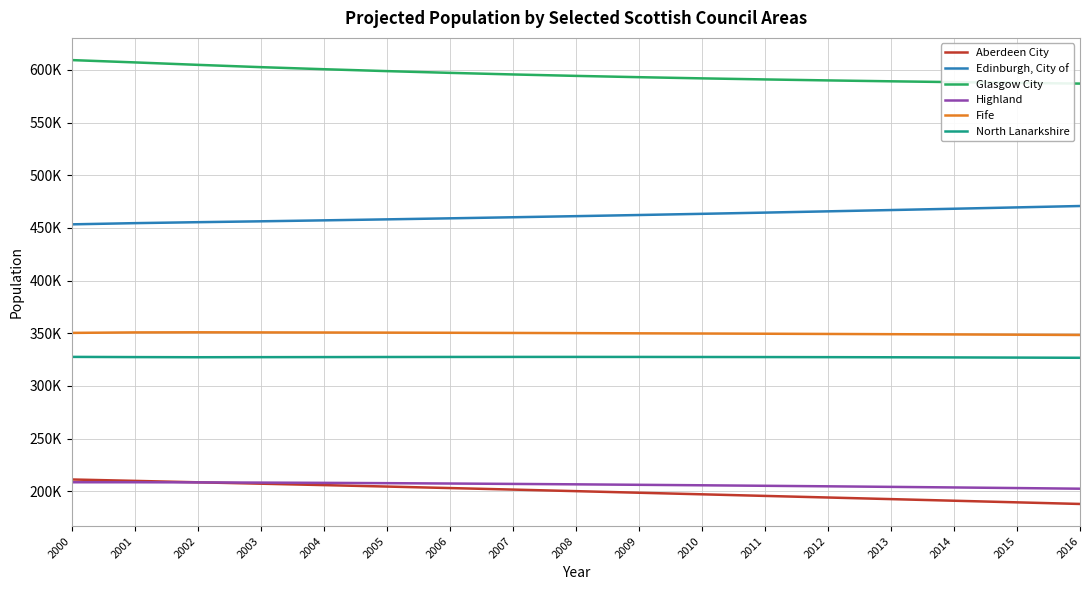

Does the chart display data point markers on the line(s)?

No